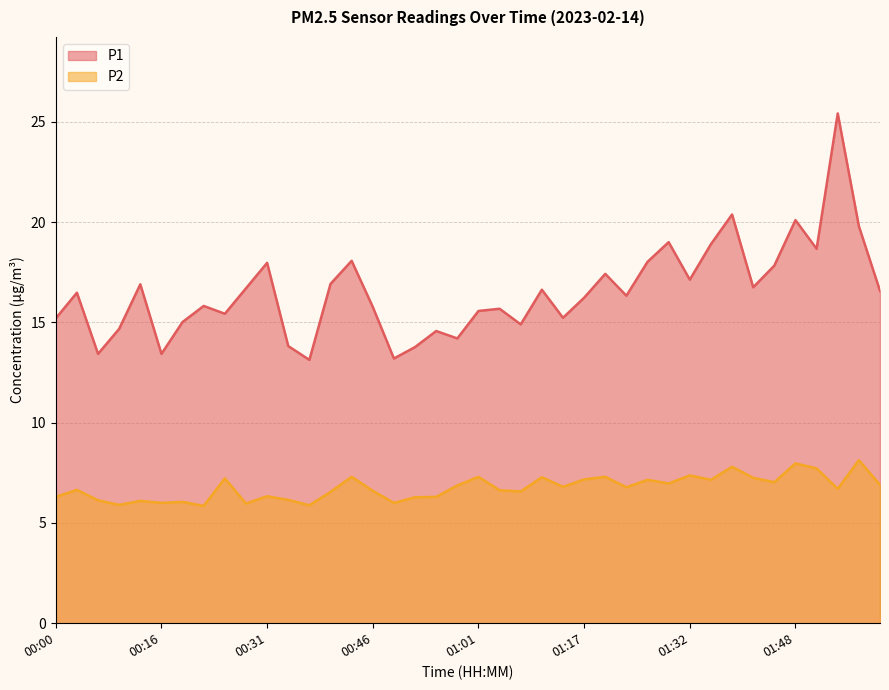

Where is the first local maximum for P2?

00:03